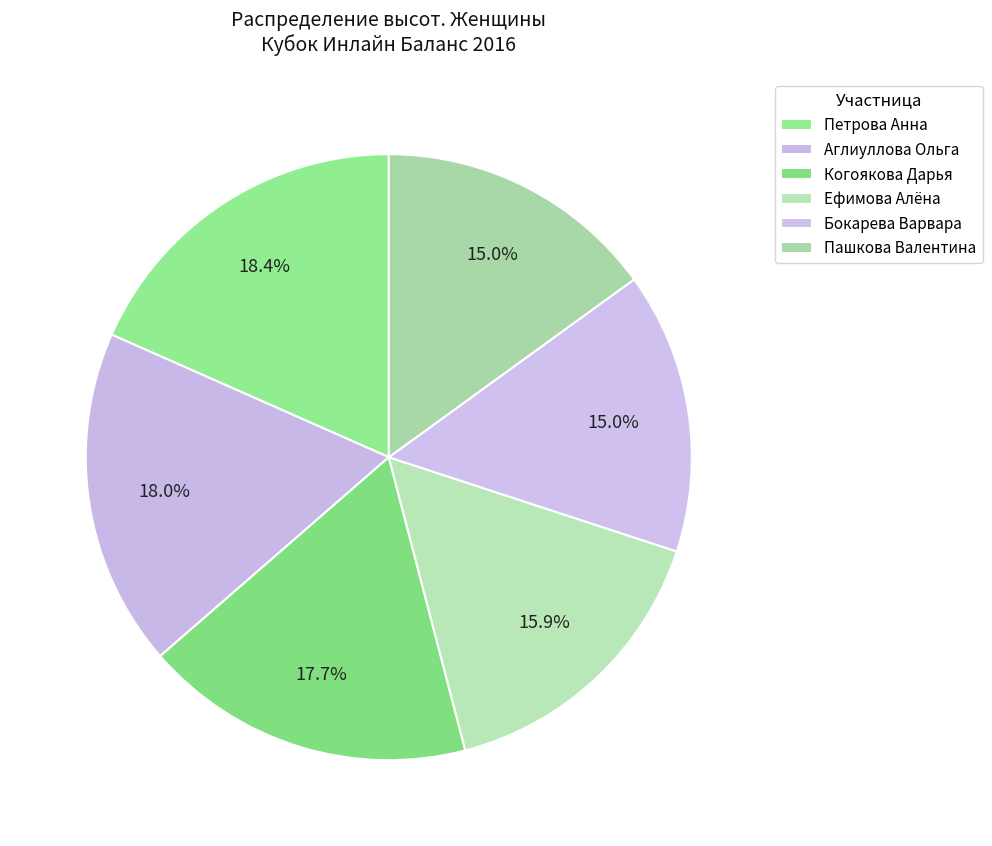

Which category has the smallest portion of the pie?

Бокарева Варвара